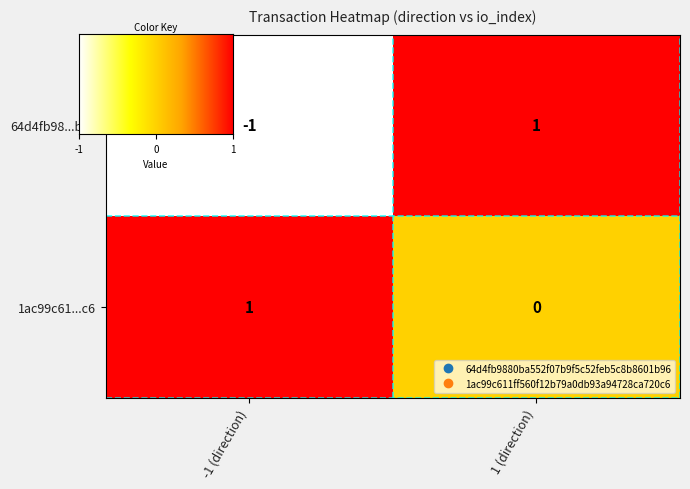

Is it true that 64d4fb98...b96 equals -1 at -1 (direction)?

True